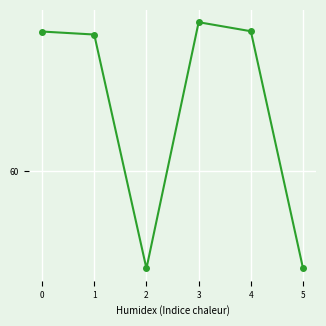

Is it true that the value at 5 is 48.2?

True